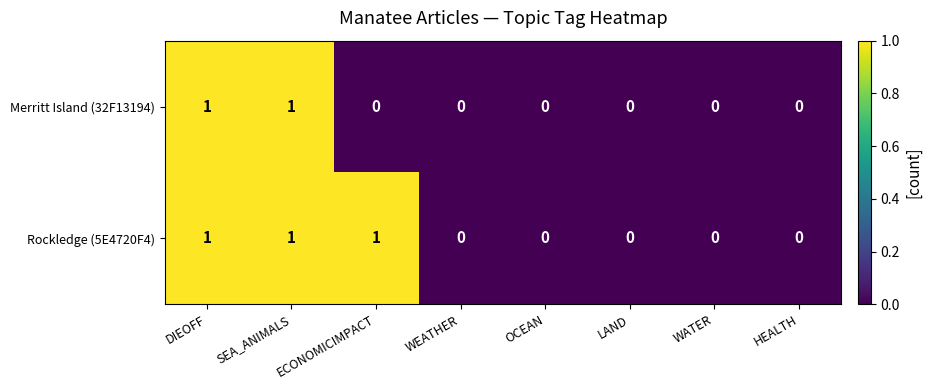

List the series in order of their overall mean, lowest first.

Merritt Island (32F13194), Rockledge (5E4720F4)